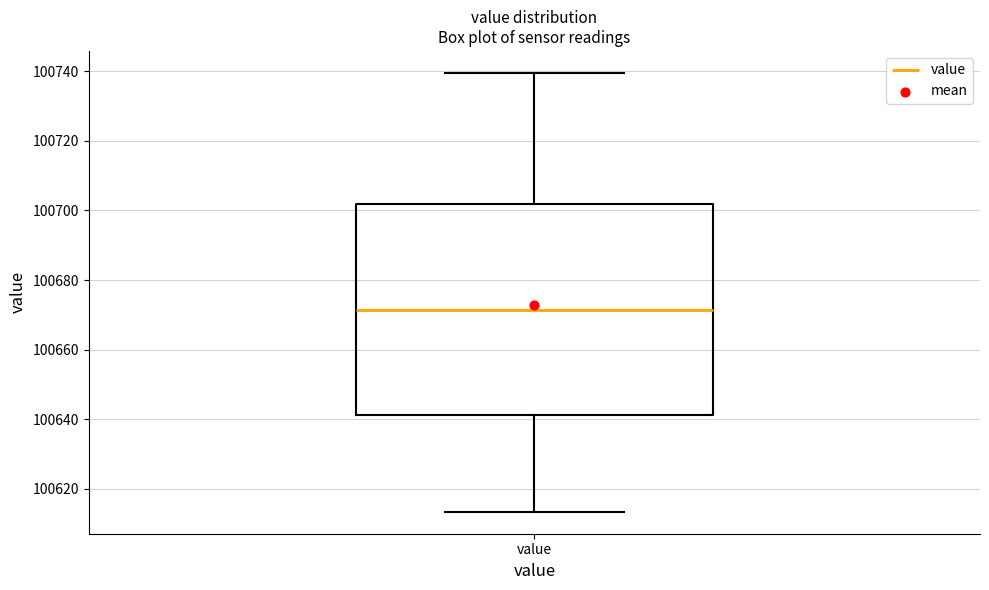

Read this box plot against the y-axis: the position of the median line, the range covered by the box, and the ends of both whiskers. The values are not printed on the chart, so give them approximately, as read against the axis.

median 100672, box 100642 to 100702, whiskers 100614 to 100740